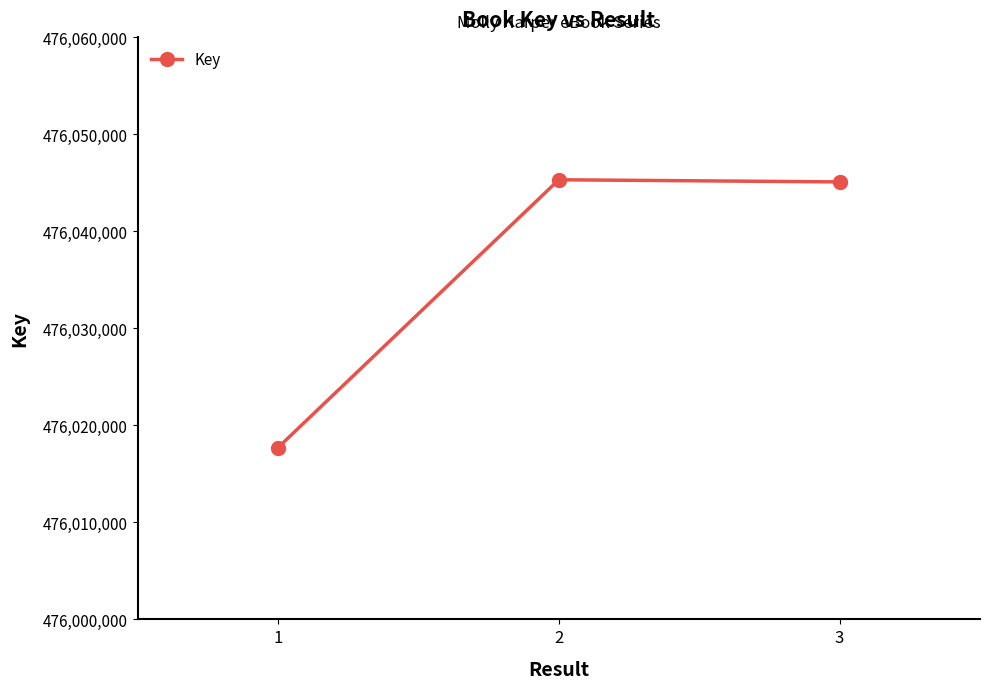

Read the value at 1, to the nearest 50.

476017700